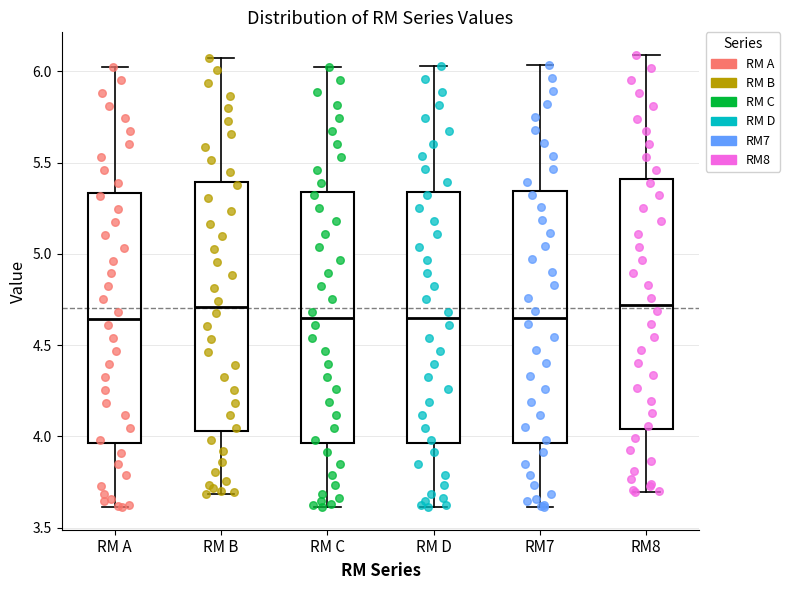

Reading left to right, transcribe this box plot: for each box, give where its median line is, the range the box spans, and where its two whiskers end, as read against the y-axis. The values are not printed on the chart, so give them approximately, as read against the axis.

RM A: median 4.65, box 3.95 to 5.35, whiskers 3.60 to 6.00
RM B: median 4.70, box 4.05 to 5.40, whiskers 3.70 to 6.05
RM C: median 4.65, box 3.95 to 5.35, whiskers 3.60 to 6.00
RM D: median 4.65, box 3.95 to 5.35, whiskers 3.60 to 6.05
RM7: median 4.65, box 3.95 to 5.35, whiskers 3.60 to 6.05
RM8: median 4.70, box 4.05 to 5.40, whiskers 3.70 to 6.10